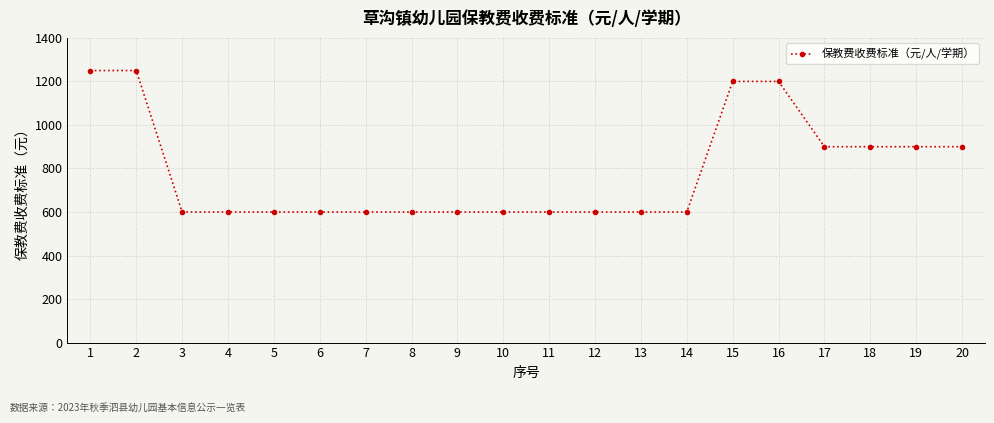

What is the sum of all values?

15700